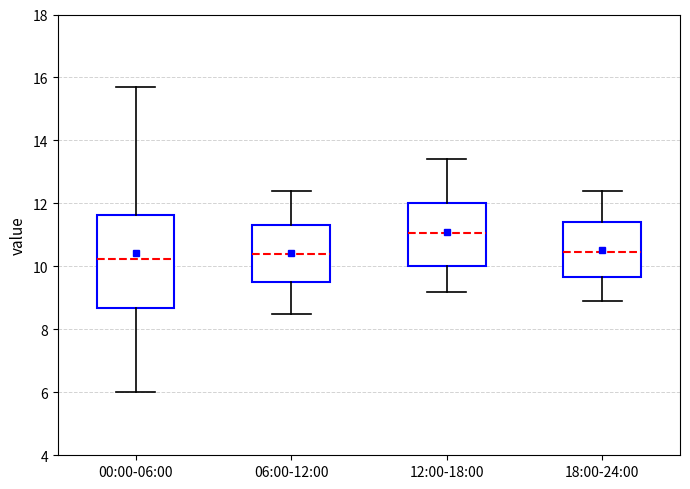

Reading left to right, transcribe this box plot: for each box, give where its median line is, the range the box spans, and where its two whiskers end, as read against the y-axis. The values are not printed on the chart, so give them approximately, as read against the axis.

00:00-06:00: median 10.2, box 8.6 to 11.6, whiskers 6.0 to 15.8
06:00-12:00: median 10.4, box 9.6 to 11.4, whiskers 8.6 to 12.4
12:00-18:00: median 11.0, box 10.0 to 12.0, whiskers 9.2 to 13.4
18:00-24:00: median 10.4, box 9.6 to 11.4, whiskers 9.0 to 12.4